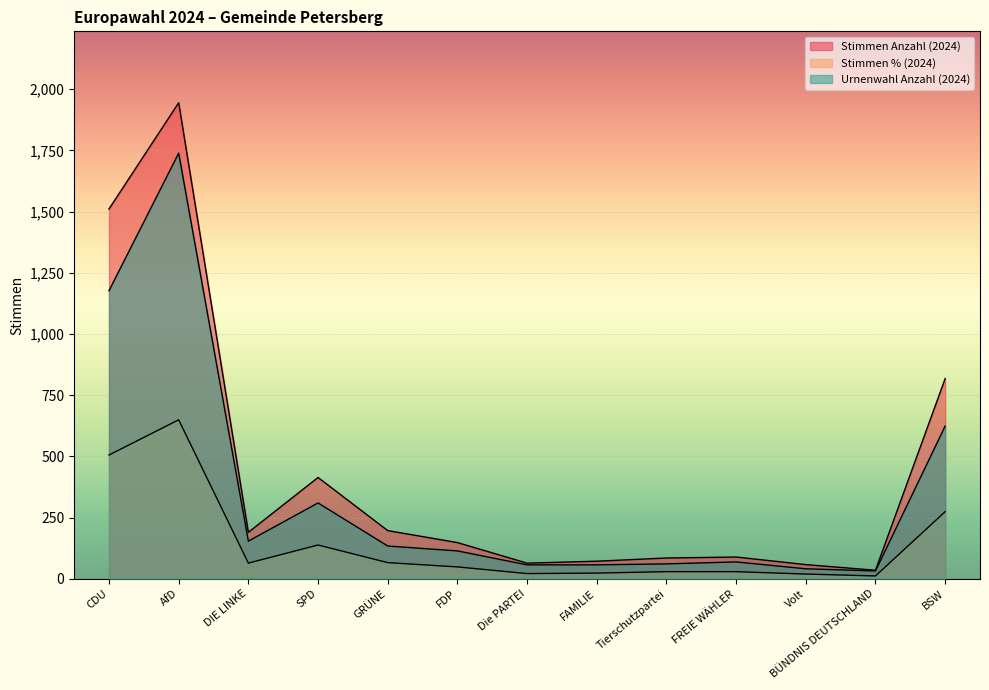

The value of Stimmen % (2024) at AfD is 145.7. True or false?

False